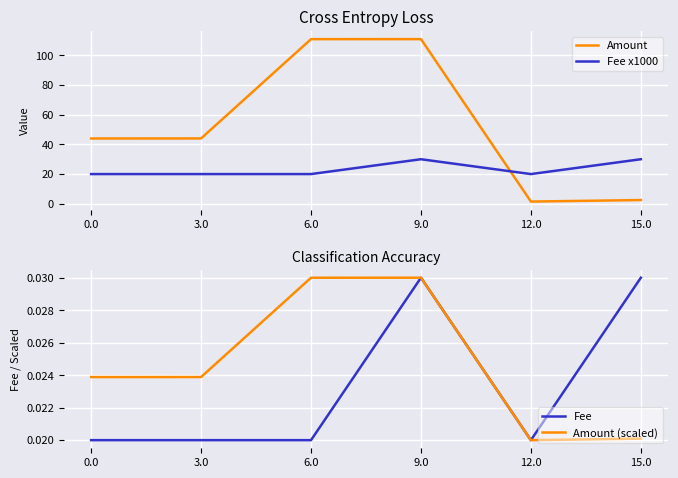

Is it true that Fee x1000 equals 35.2 at 6.0?

False